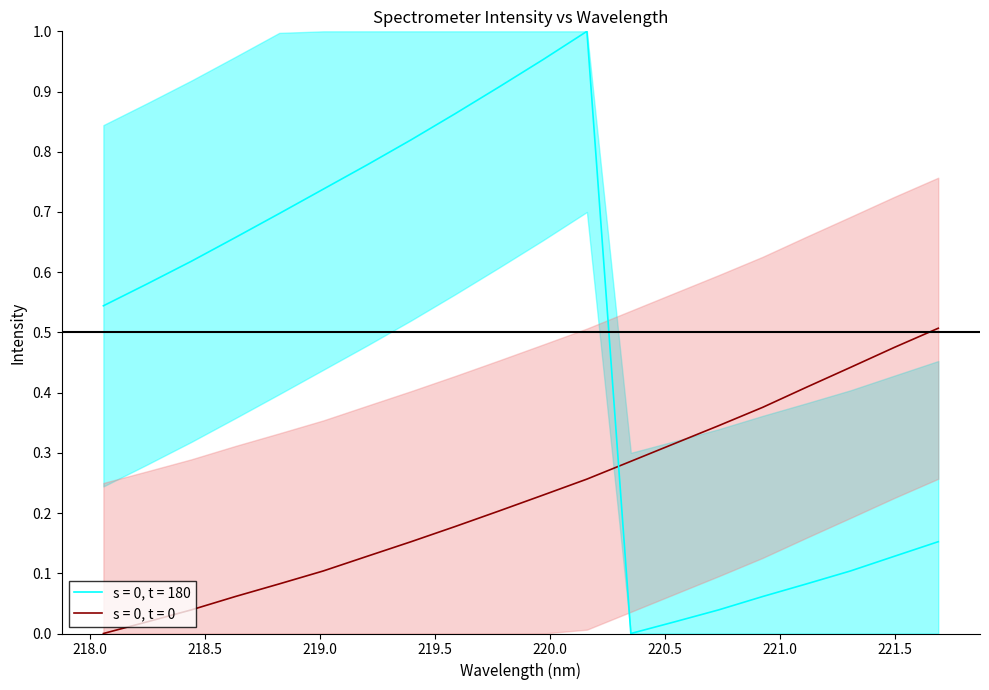

What is the difference between the maximum and second lowest values in the s = 0, t = 0 series?

0.5